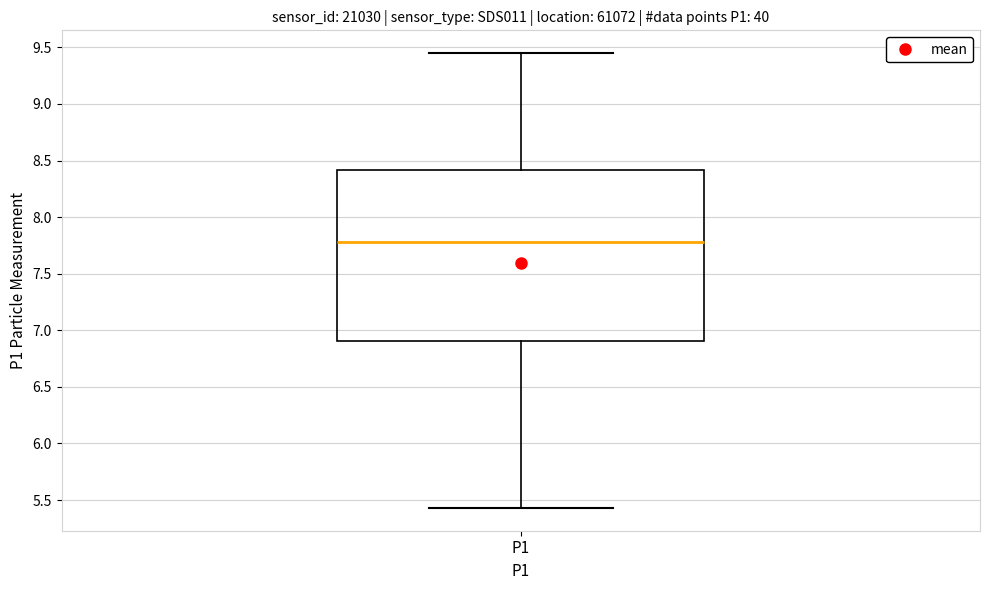

Where does the median line of the box for P1 sit on the y-axis? The values are not printed on the chart, so give them approximately, as read against the axis.

7.80